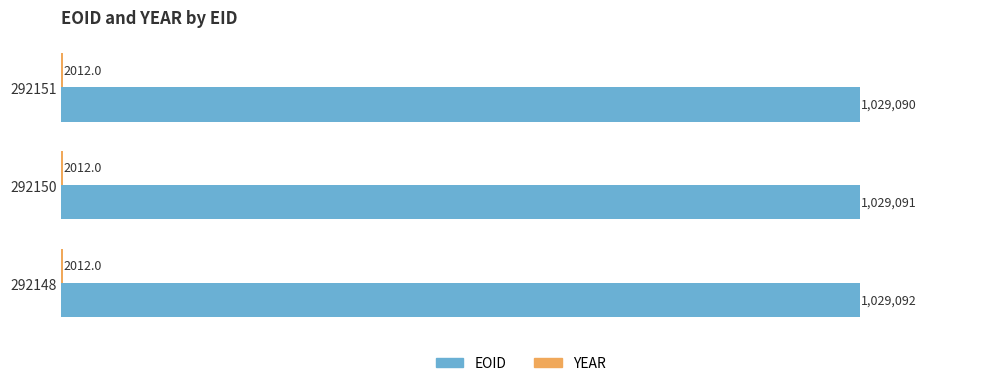

Which series has the largest range (max minus min)?

EOID